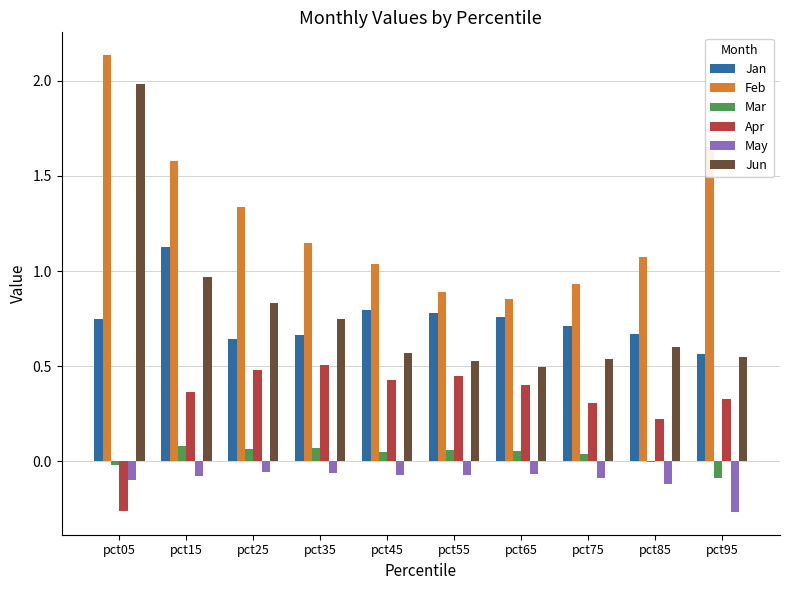

Is it true that Apr equals 0.1 at pct85?

False